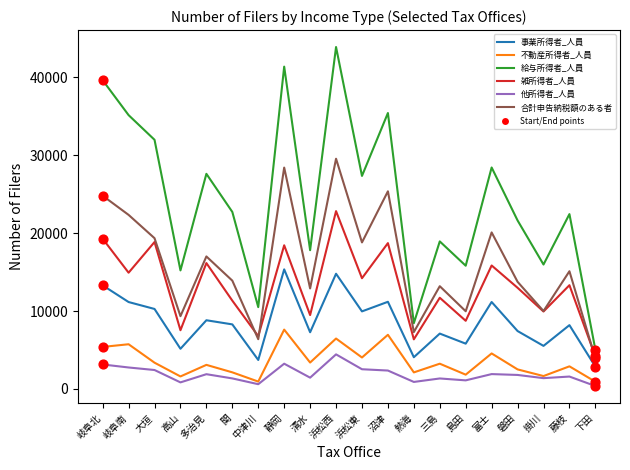

Is the value of 事業所得者_人員 at 沼津 greater than the value of 他所得者_人員 at 関?

Yes